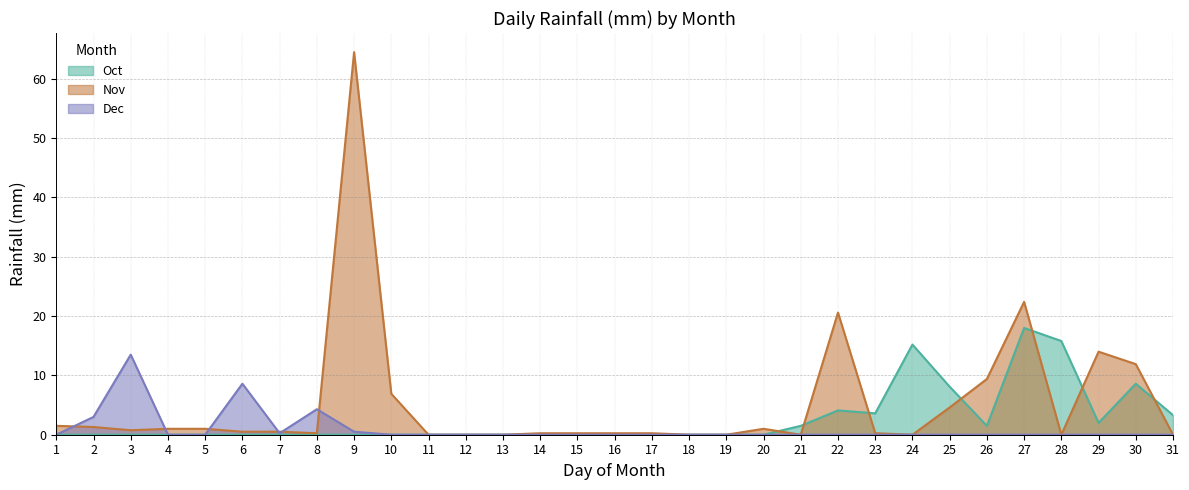

Reading left to right, list all the values displayed in this chart.

Oct: 1=0.0	2=0.0	3=0.0	4=0.0	5=0.0	6=0.0	7=0.0	8=0.0	9=0.0	10=0.0	11=0.0	12=0.0	13=0.0	14=0.0	15=0.0	16=0.0	17=0.0	18=0.0	19=0.0	20=0.0	21=1.5	22=4.1	23=3.6	24=15.2	25=8.1	26=1.5	27=18.0	28=15.8	29=2.0	30=8.6	31=3.3
Nov: 1=1.5	2=1.3	3=0.8	4=1.0	5=1.0	6=0.5	7=0.5	8=0.2	9=64.5	10=6.9	11=0.0	12=0.0	13=0.0	14=0.2	15=0.2	16=0.2	17=0.2	18=0.0	19=0.0	20=1.0	21=0.0	22=20.6	23=0.2	24=0.0	25=4.6	26=9.4	27=22.4	28=0.0	29=14.0	30=11.9	31=0.0
Dec: 1=0.0	2=3.0	3=13.5	4=0.0	5=0.0	6=8.6	7=0.2	8=4.3	9=0.5	10=0.0	11=0.0	12=0.0	13=0.0	14=0.0	15=0.0	16=0.0	17=0.0	18=0.0	19=0.0	20=0.0	21=0.0	22=0.0	23=0.0	24=0.0	25=0.0	26=0.0	27=0.0	28=0.0	29=0.0	30=0.0	31=0.0